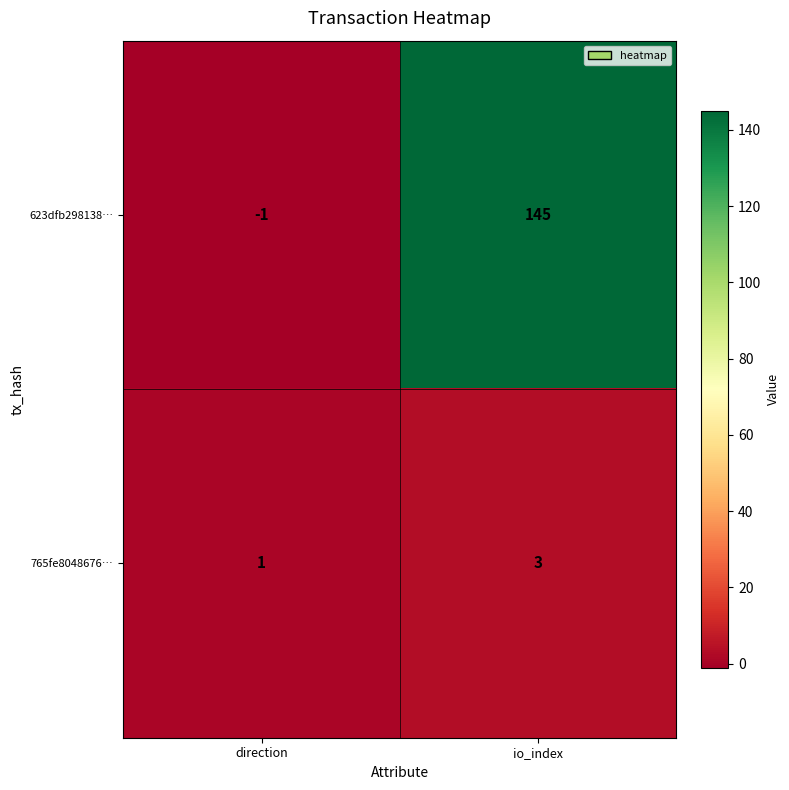

What is the highest value of the 765fe8048676… series?

3